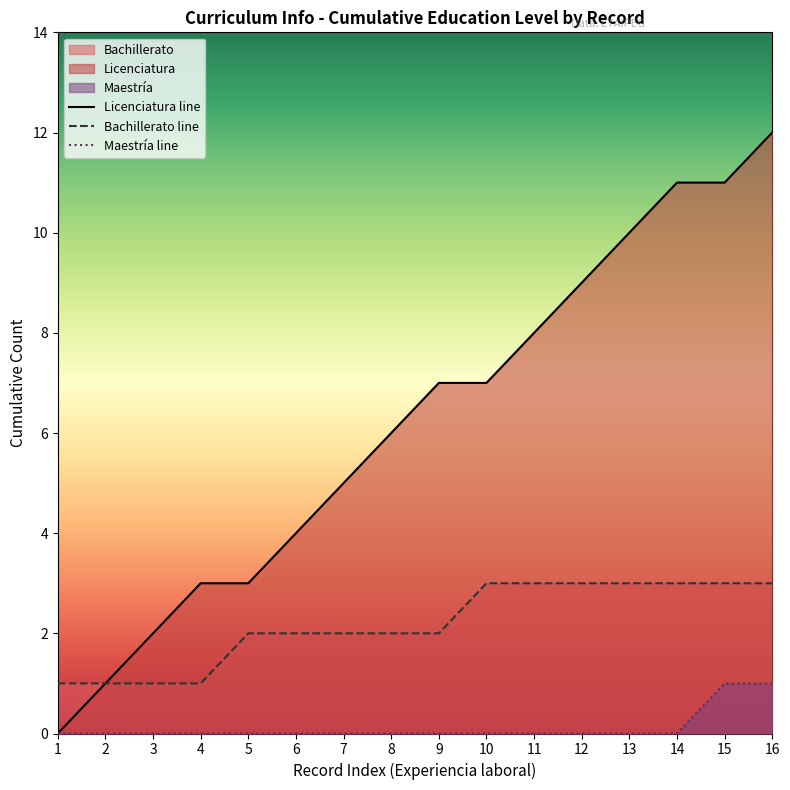

True or false: Maestría line and Licenciatura line cross at least once.

False